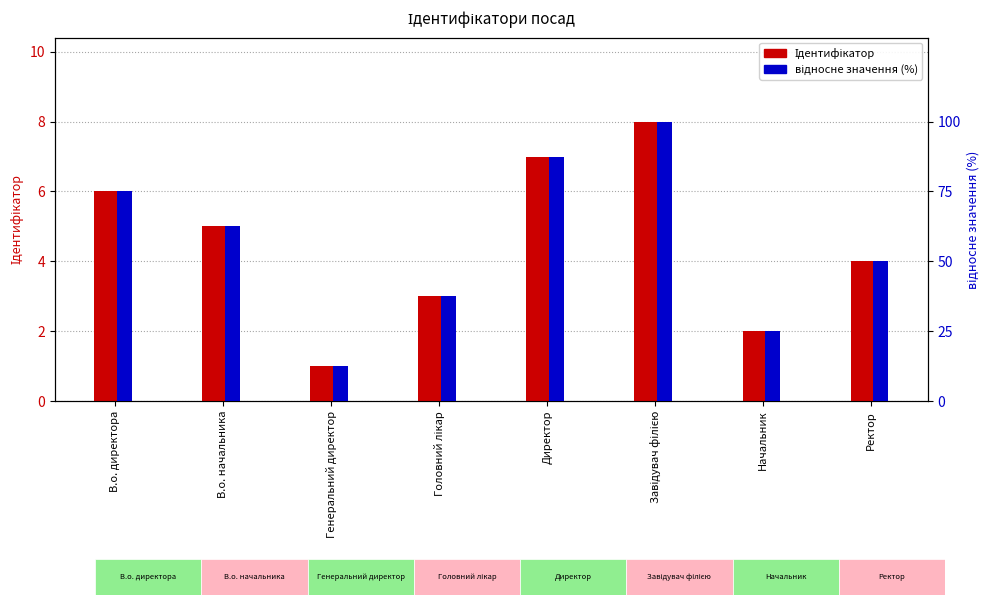

At which category does the chart reach its minimum across all series?

Генеральний директор